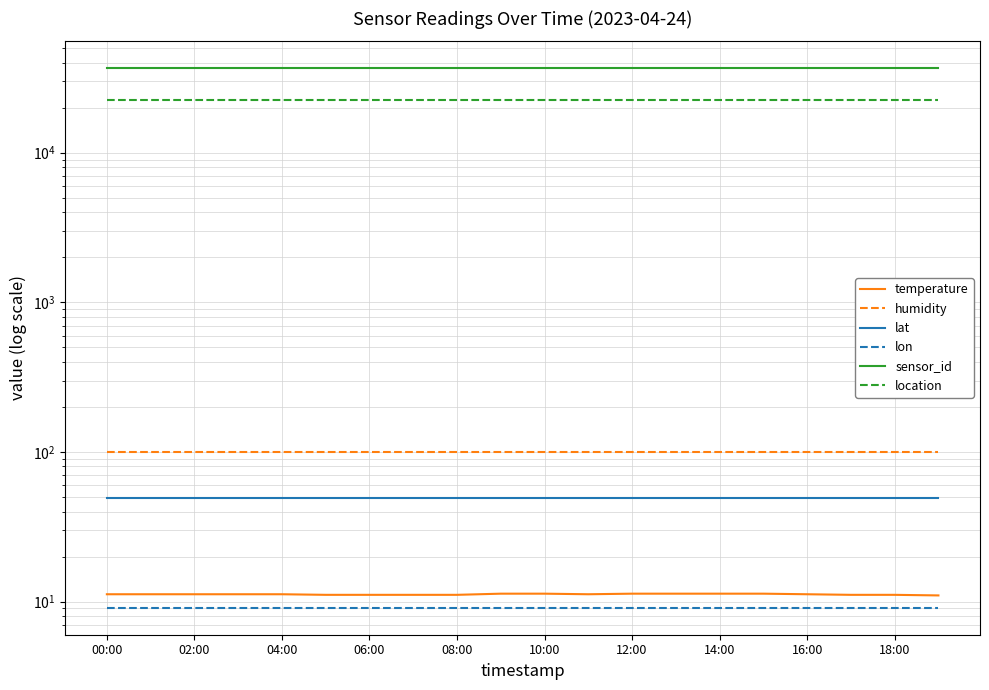

What is the value of the lat point at the 14th from the left?

49.1